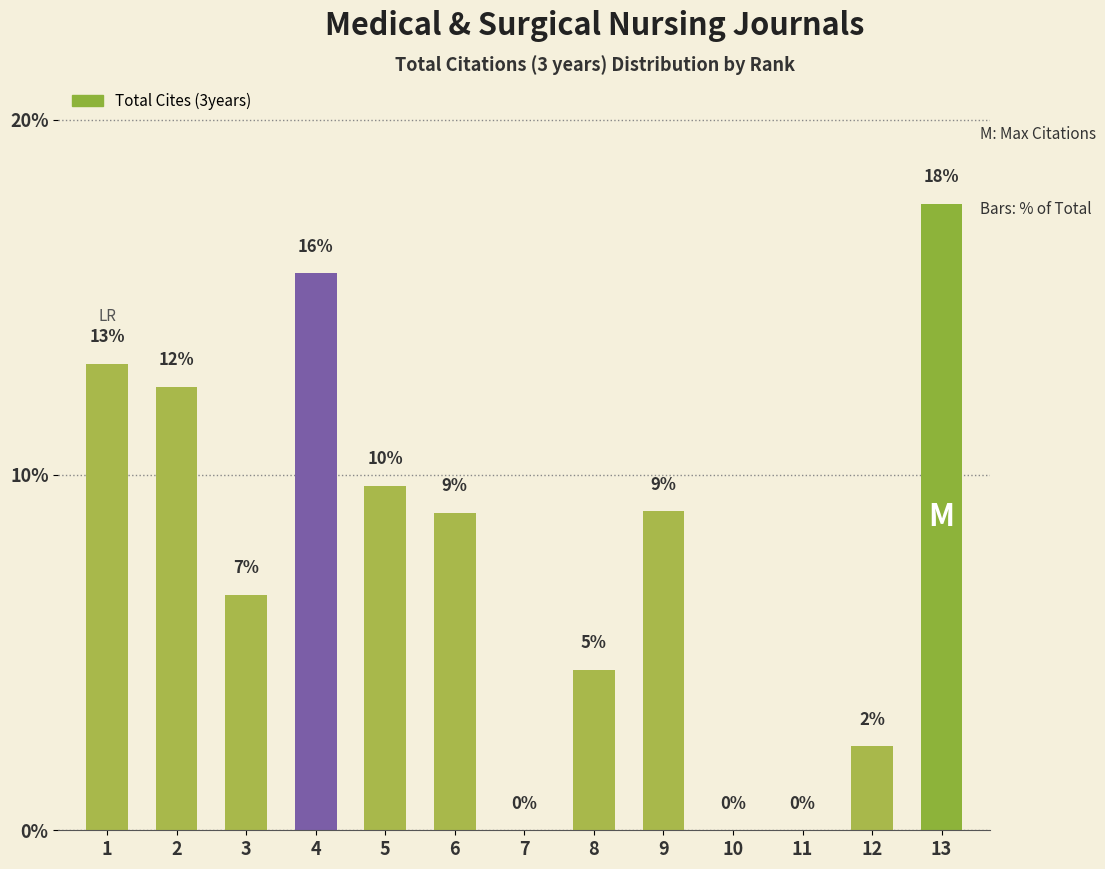

The value at 11 is 6.7. True or false?

False